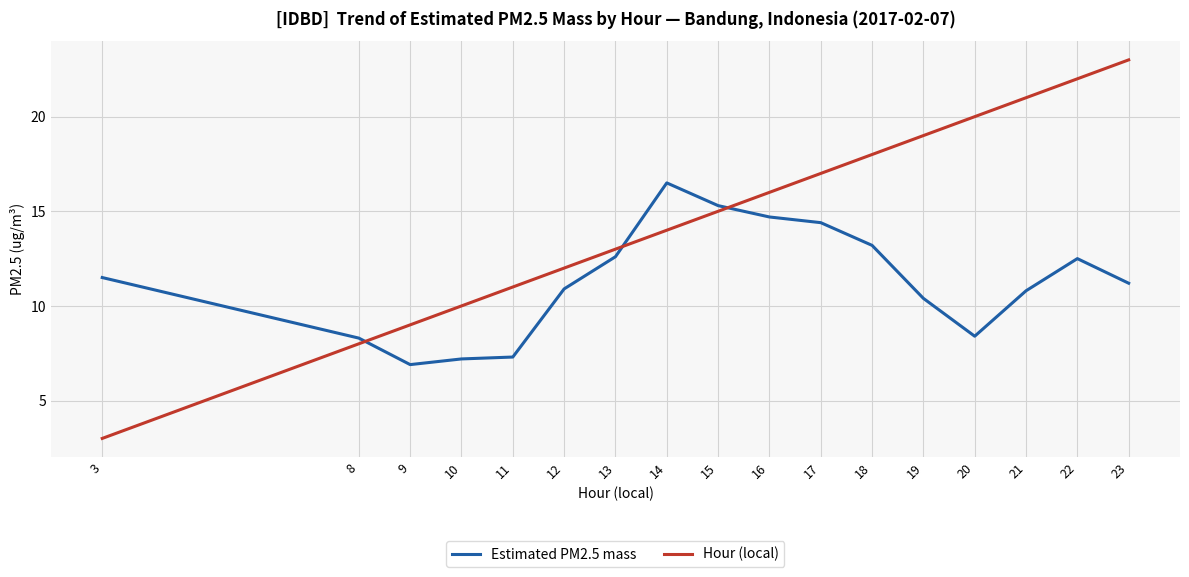

At 10, list the series in order from largest to smallest.

Hour (local), Estimated PM2.5 mass